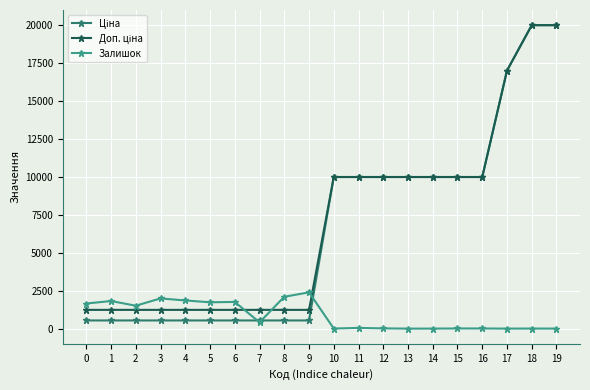

At how many categories does at least one series exceed 4258?

10